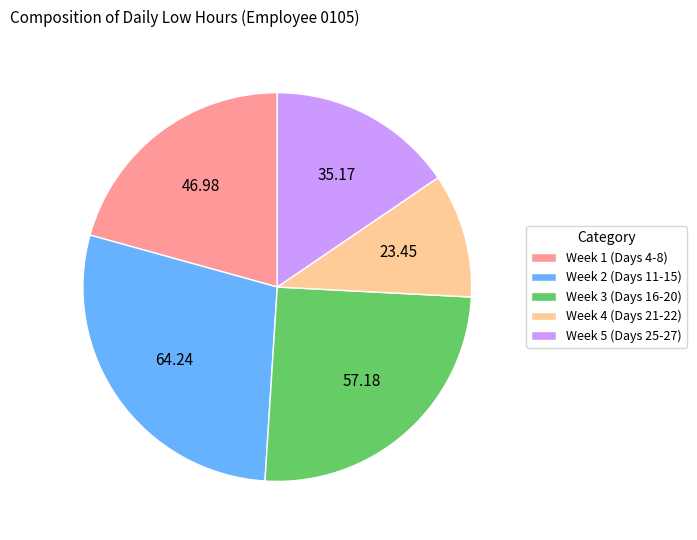

Between Week 5 (Days 25-27) and Week 3 (Days 16-20), which is larger?

Week 3 (Days 16-20)